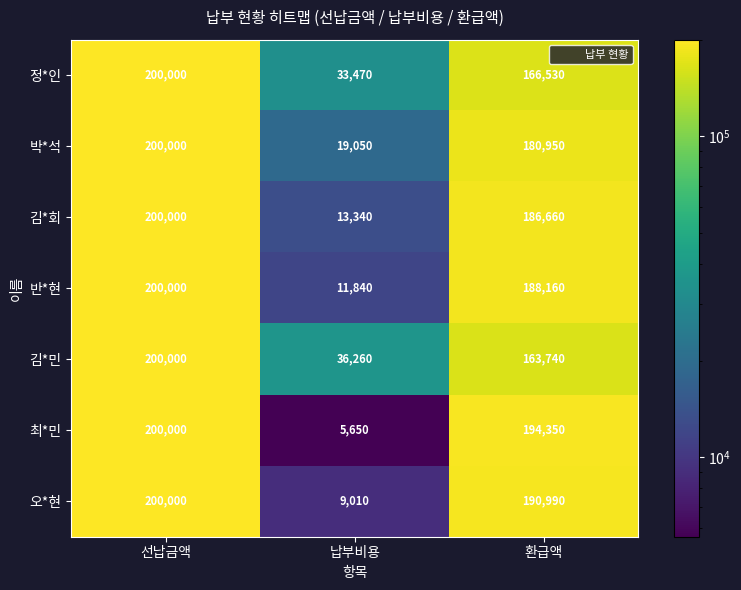

Between 선납금액 and 환급액, which series saw the biggest shift?

김*민